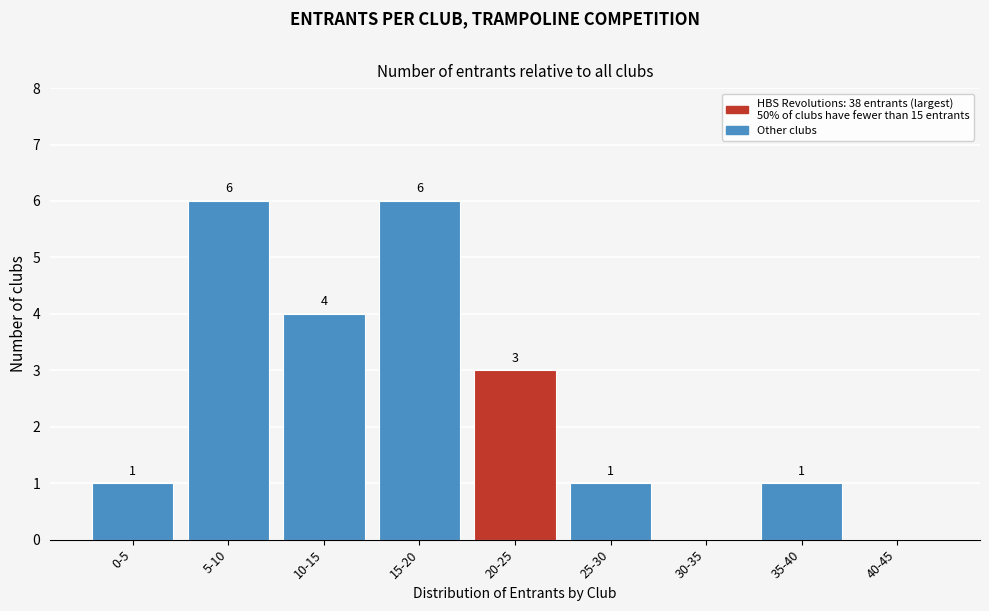

Reading left to right, list all the values displayed in this chart.

0-5=1	5-10=6	10-15=4	15-20=6	20-25=3	25-30=1	30-35=0	35-40=1	40-45=0